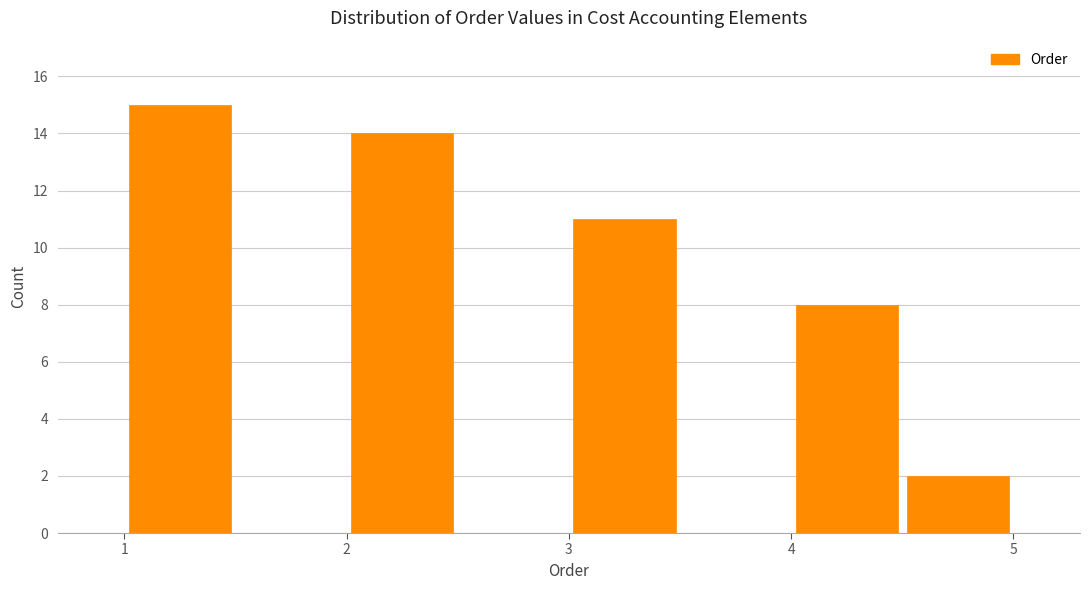

Reading left to right, list every bar in this chart as the range it spans on the x-axis followed by its height. The values are not printed on the chart, so give them approximately, as read against the axis.

1.0 to 1.5: 15
1.5 to 2.0: 0
2.0 to 2.5: 14
2.5 to 3.0: 0
3.0 to 3.5: 11
3.5 to 4.0: 0
4.0 to 4.5: 8
4.5 to 5.0: 2